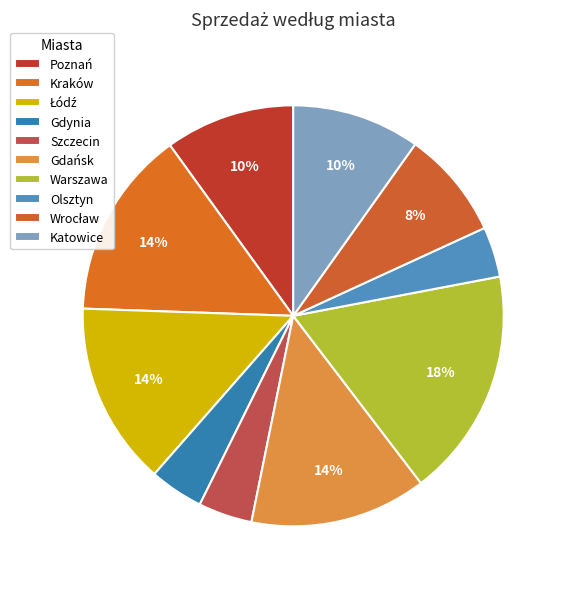

How many segments does this pie chart have?

10